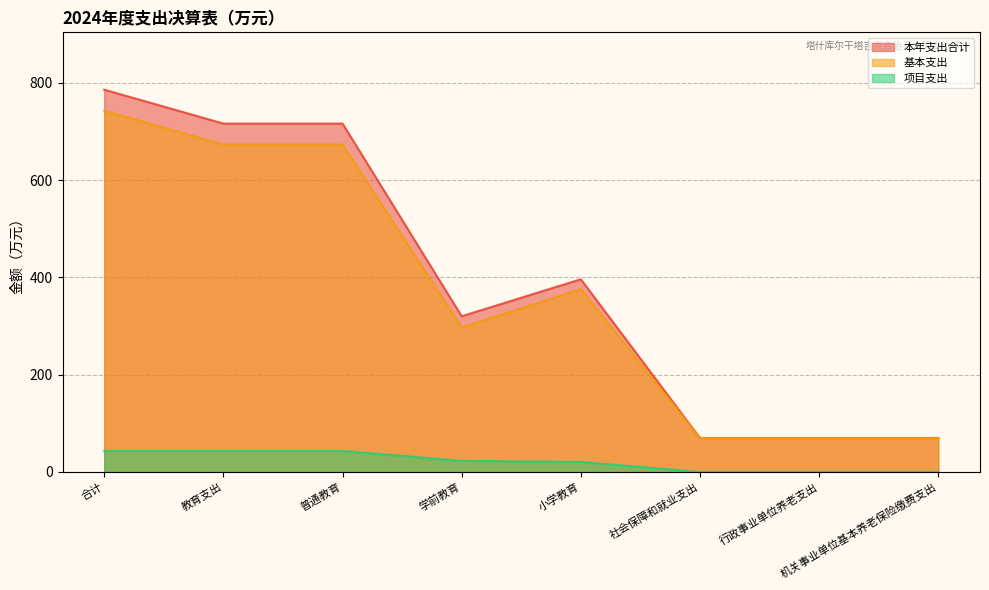

What are all the series names shown in the legend?

本年支出合计, 基本支出, 项目支出